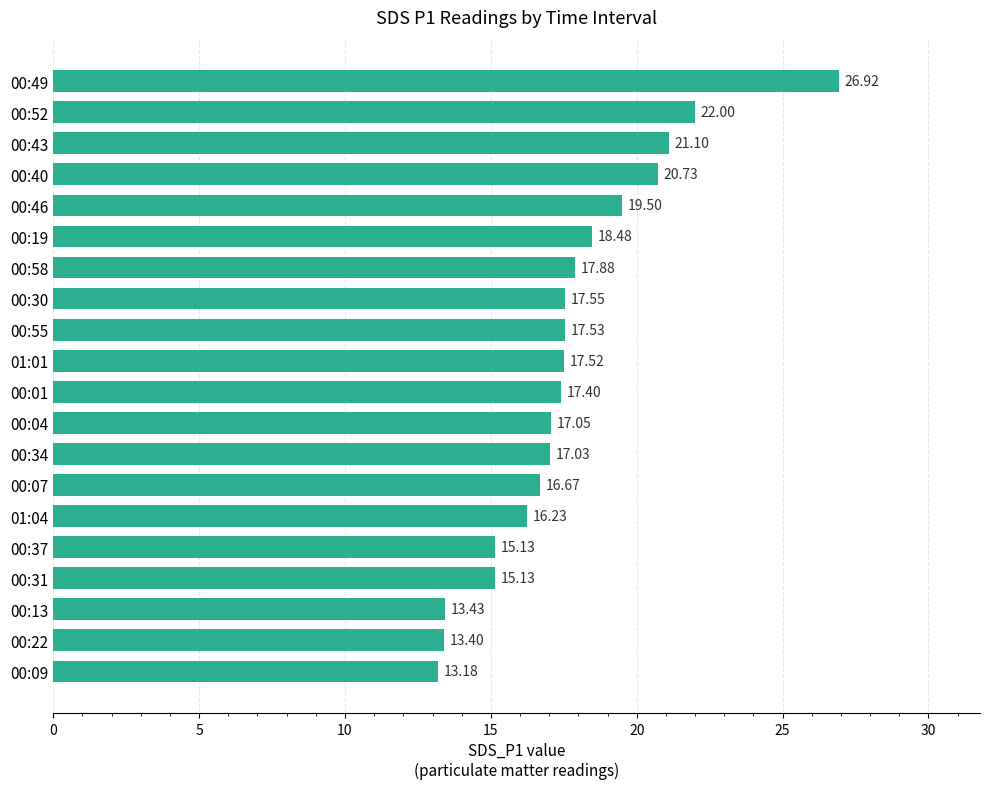

What is the change in value from 00:34 to 00:13?

-3.6